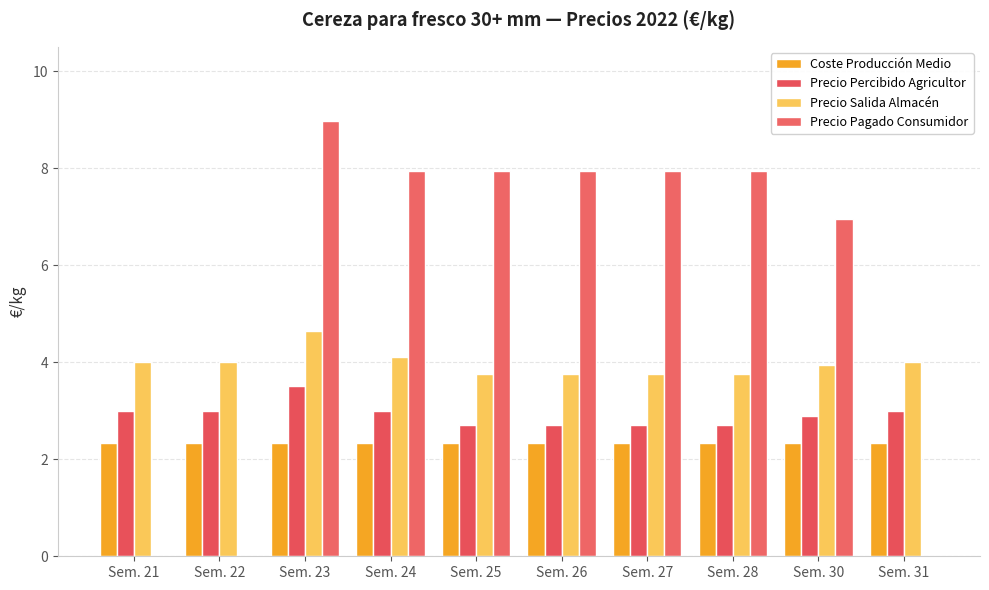

Is it true that Precio Pagado Consumidor equals 8.0 at Sem. 26?

True